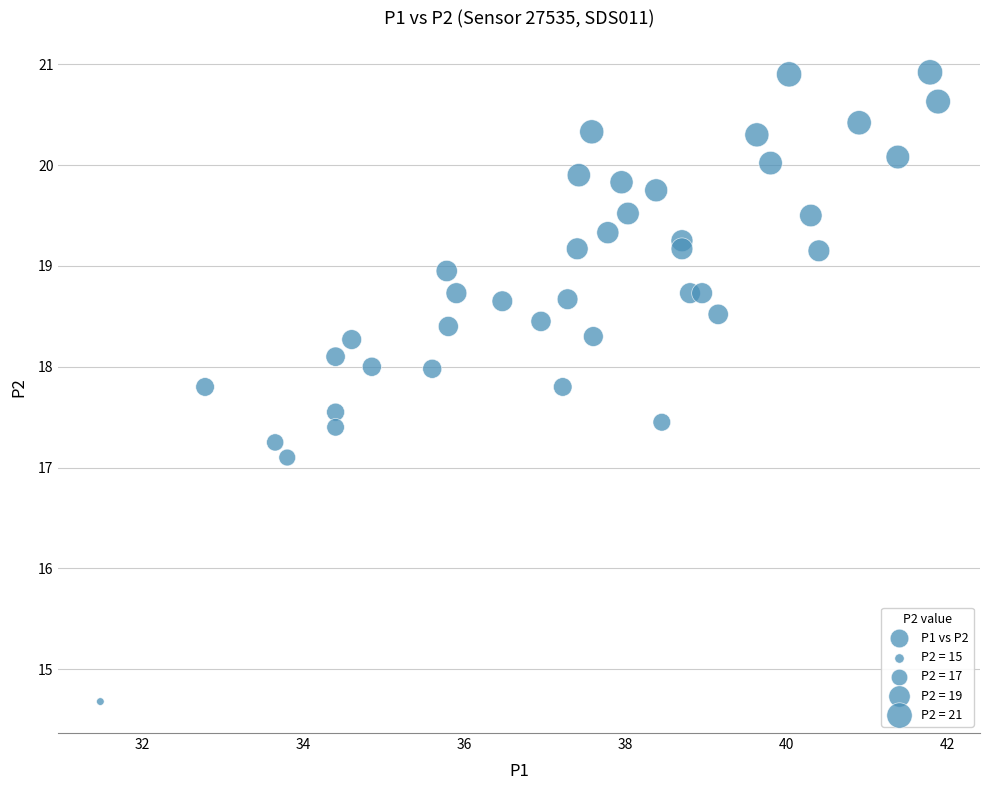

What is the range of X values (max minus min)?

10.4